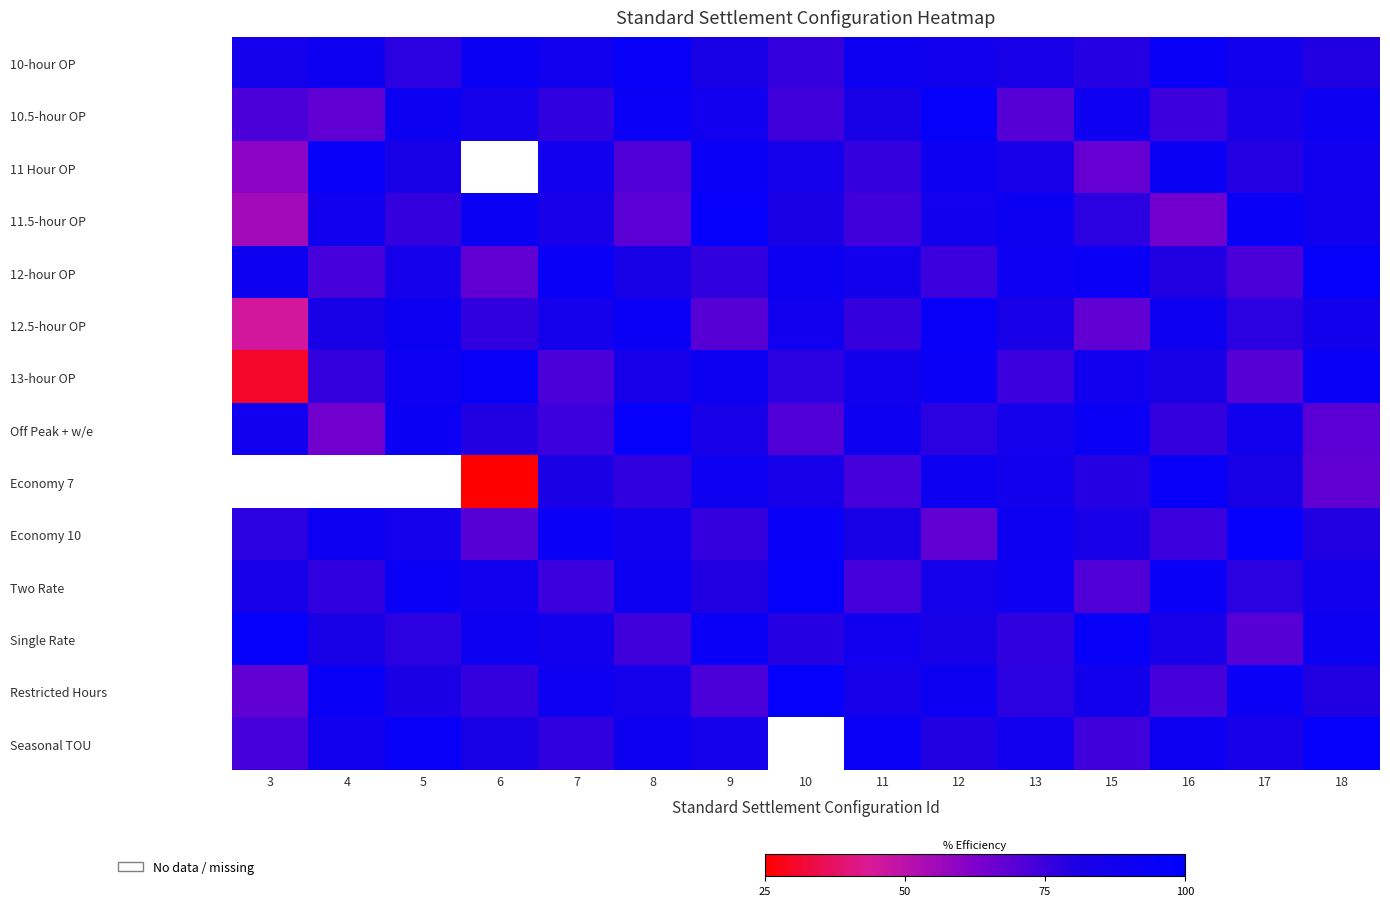

What is the difference between the highest and lowest values at 9?

27.0